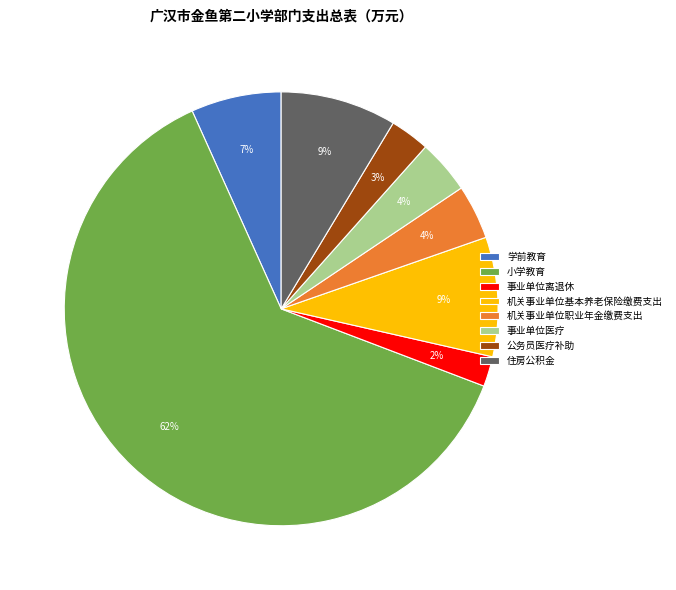

Is it true that 机关事业单位职业年金缴费支出 is 15% of the pie?

False